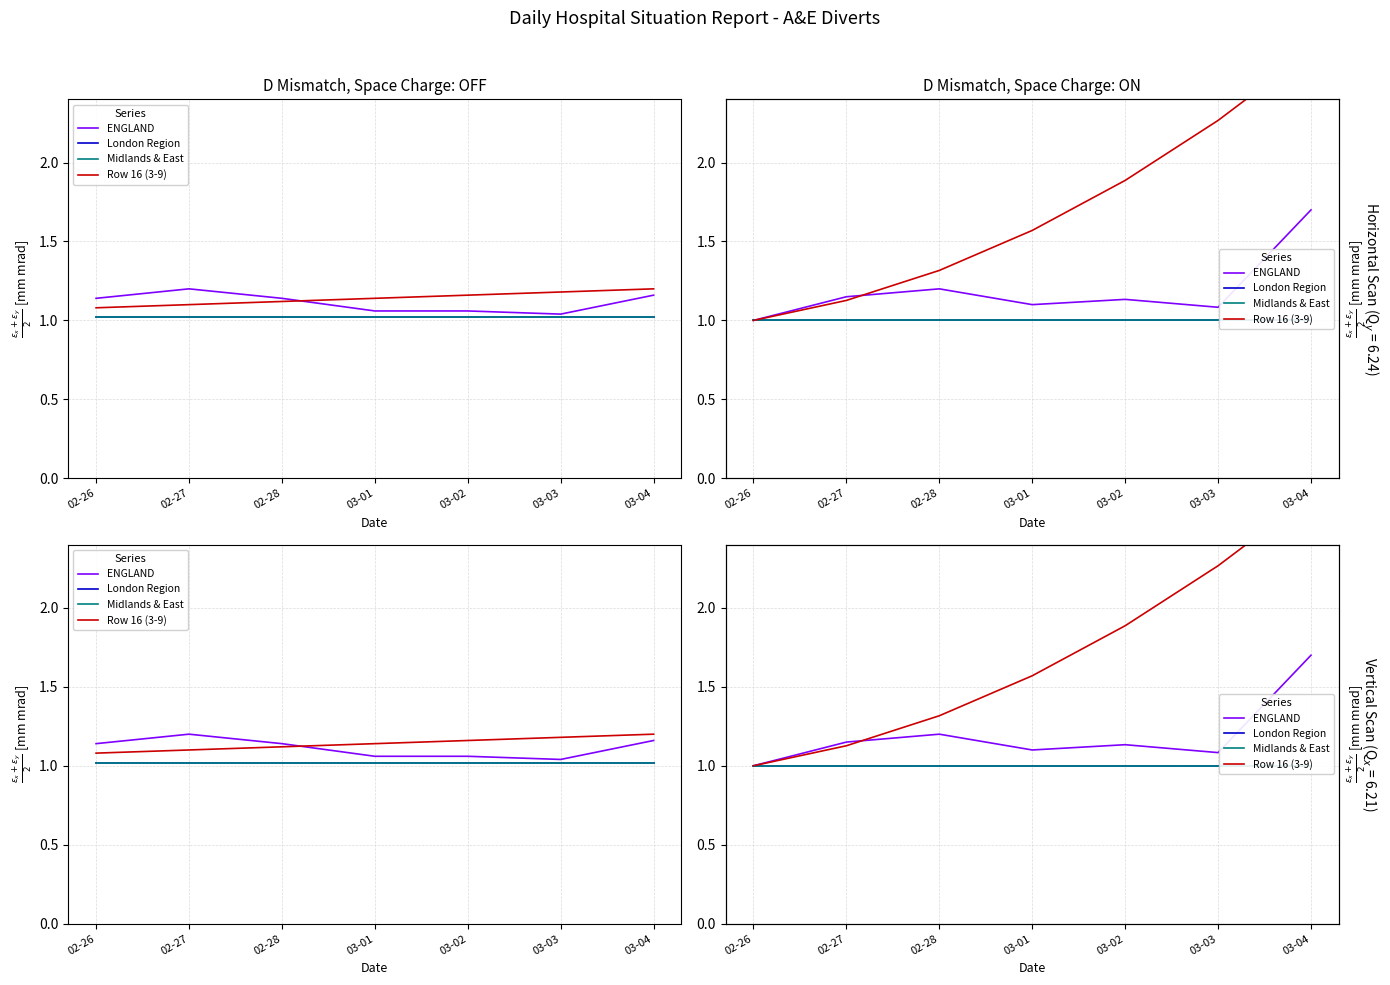

Which series has the largest total across all categories?

Row 16 (3-9)